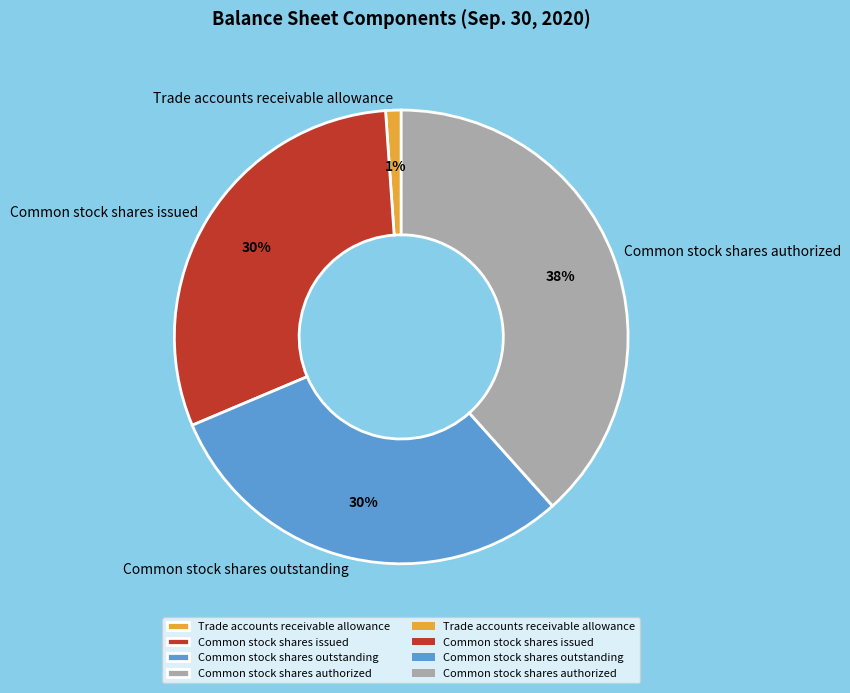

What is the smallest slice in the pie chart?

Trade accounts receivable allowance